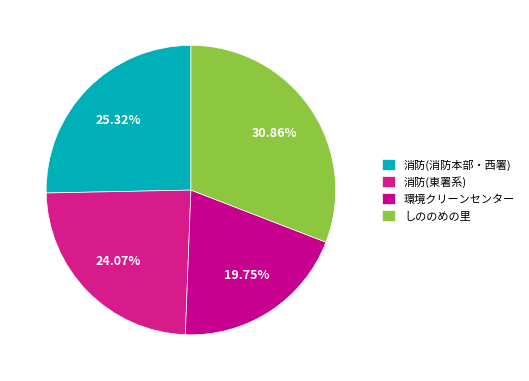

How many segments does this pie chart have?

4